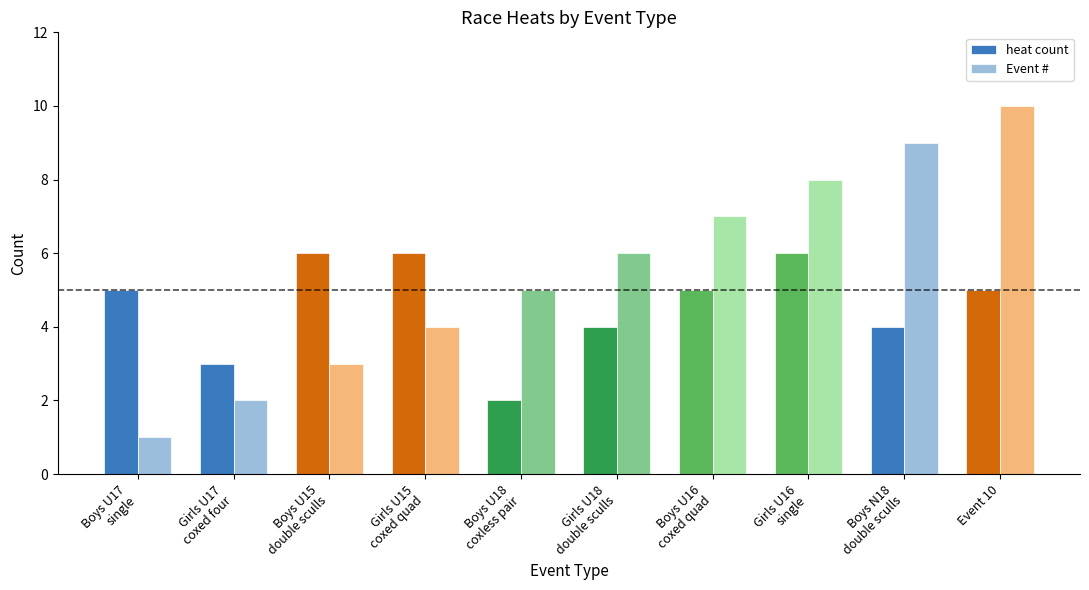

List the series in order of their peak value, lowest first.

heat count, Event #